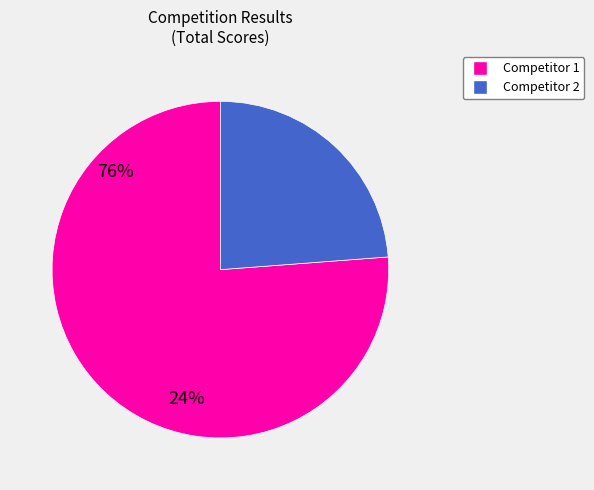

Is the sum of Competitor 1 and Competitor 2 greater than half?

Yes